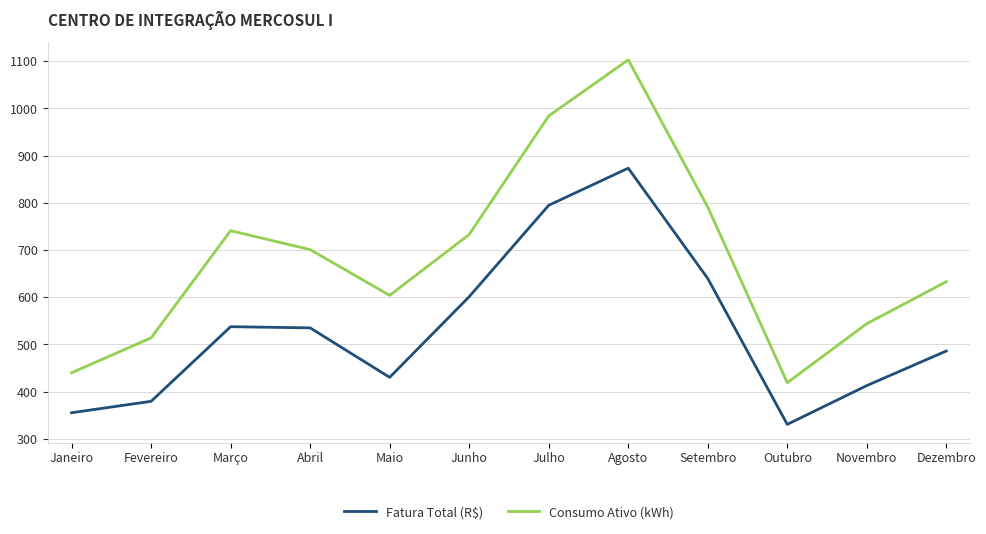

True or false: Consumo Ativo (kWh) and Fatura Total (R$) cross at least once.

False